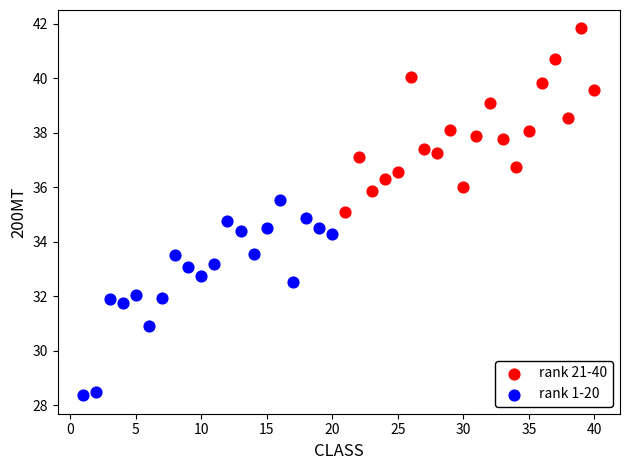

Which series reaches the maximum Y coordinate?

rank 21-40